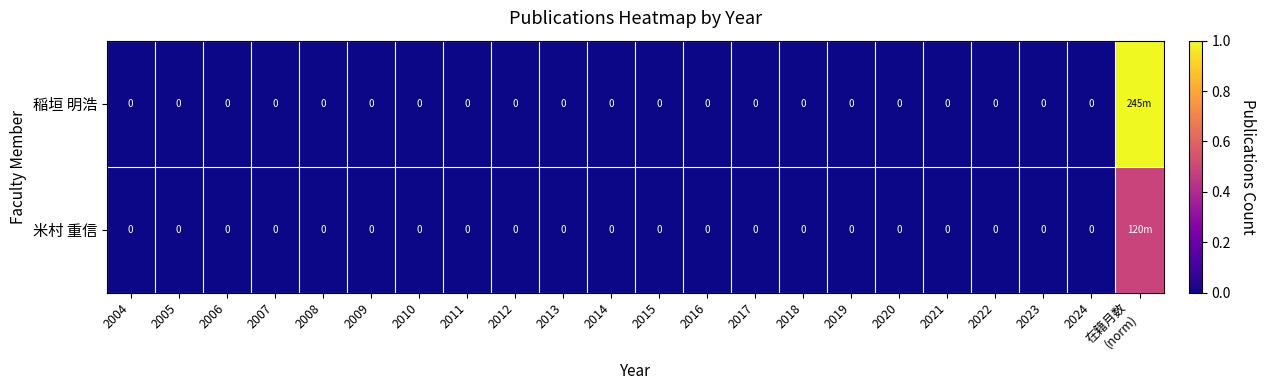

Rank the series at 2008 from highest to lowest value.

稲垣 明浩, 米村 重信